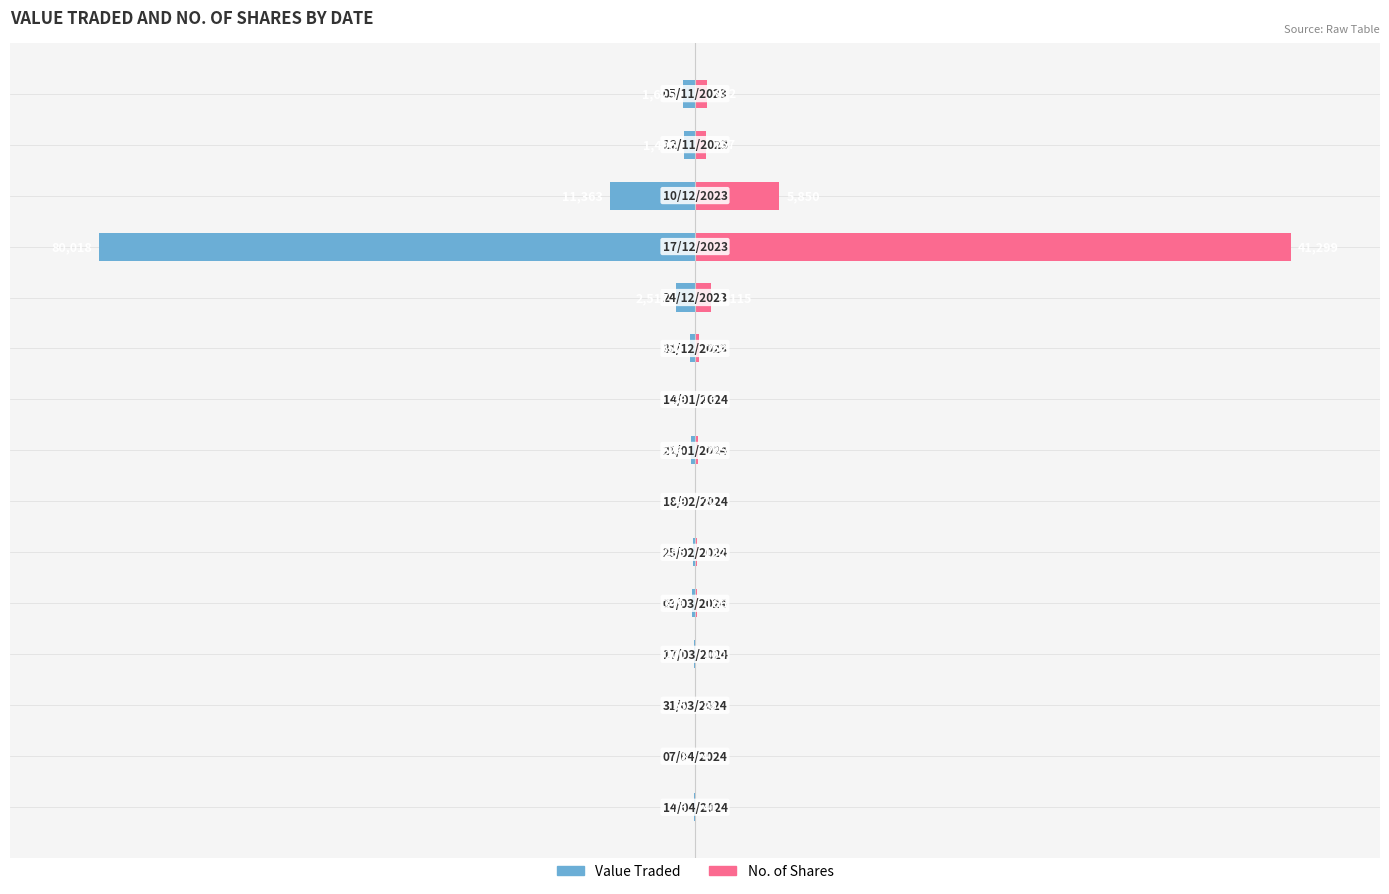

Is the value of Value Traded at 7 greater than the value of No. of Shares at 6?

No